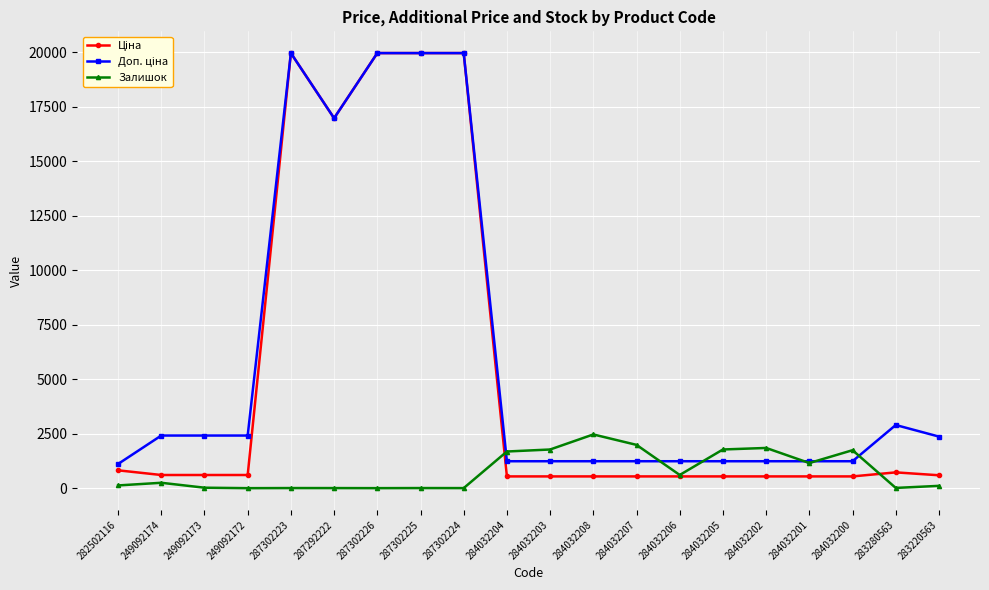

How many lines are shown in the chart?

3